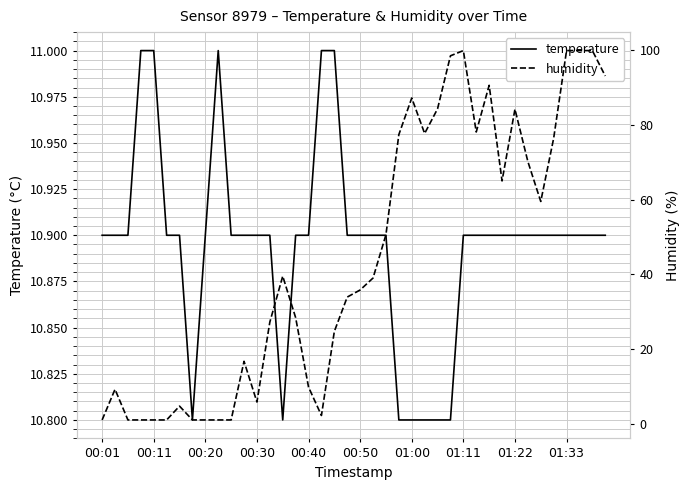

What is the lowest value of the temperature series?

10.8